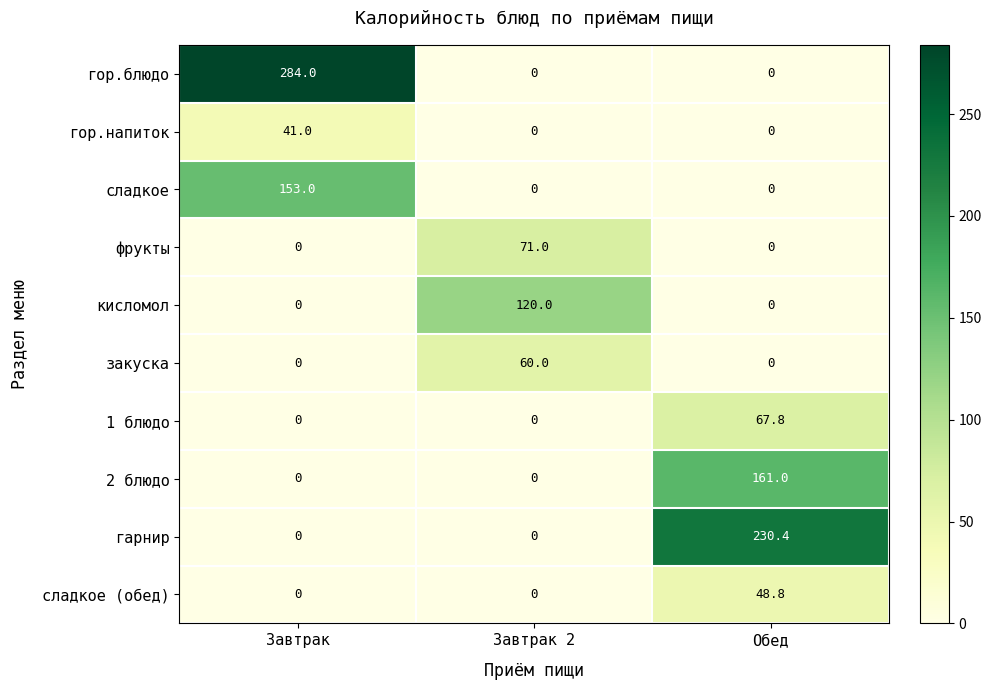

Which series has the widest spread of values?

гор.блюдо